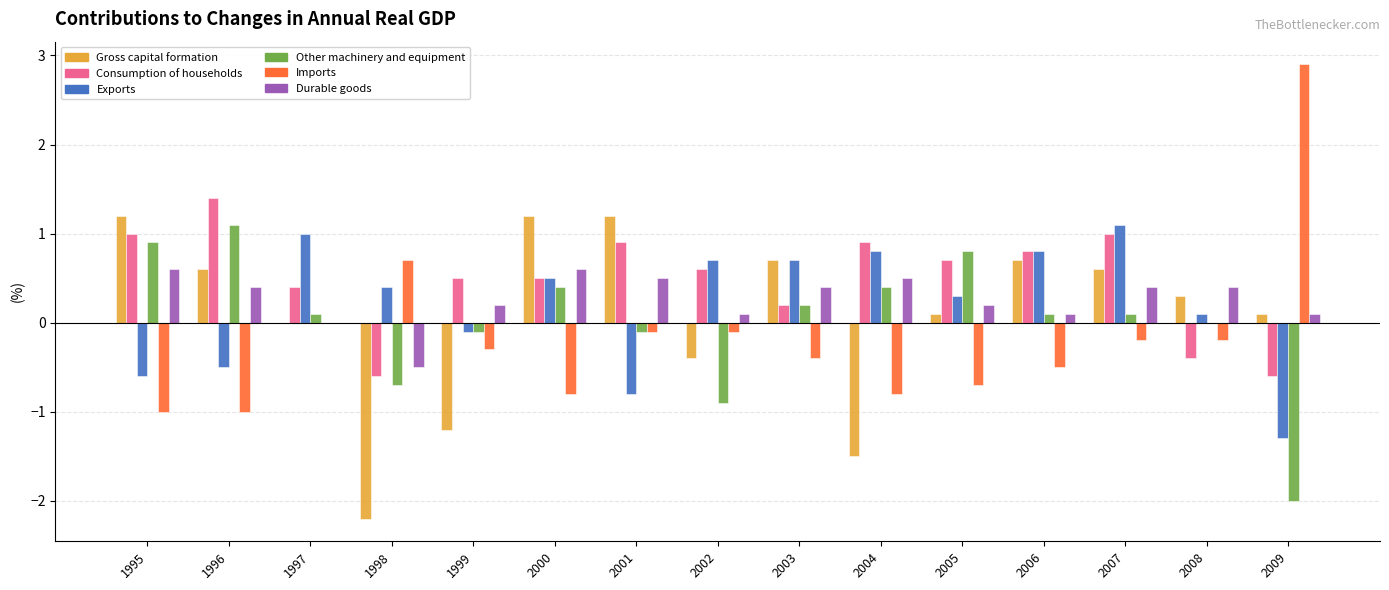

Is the value of Other machinery and equipment at 2000 greater than the value of Gross capital formation at 2006?

No